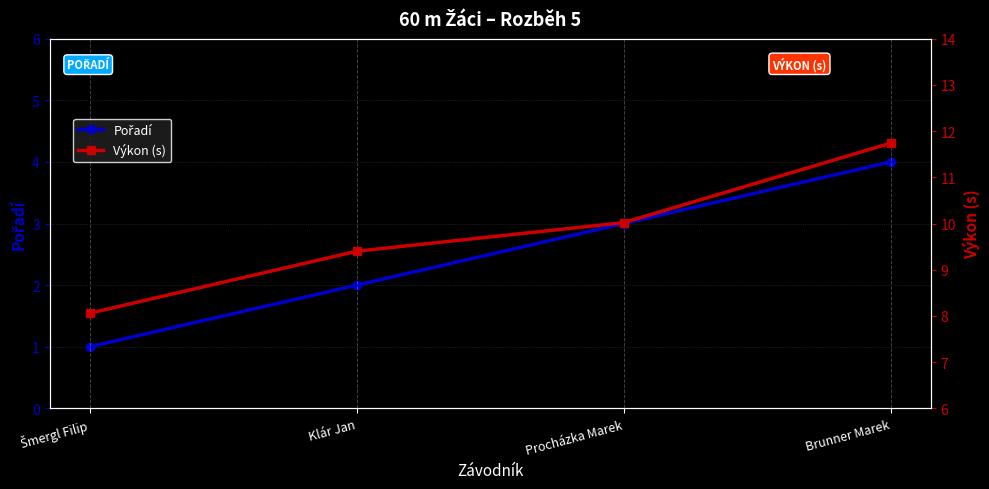

How many data points in Výkon (s) are less than 10?

2